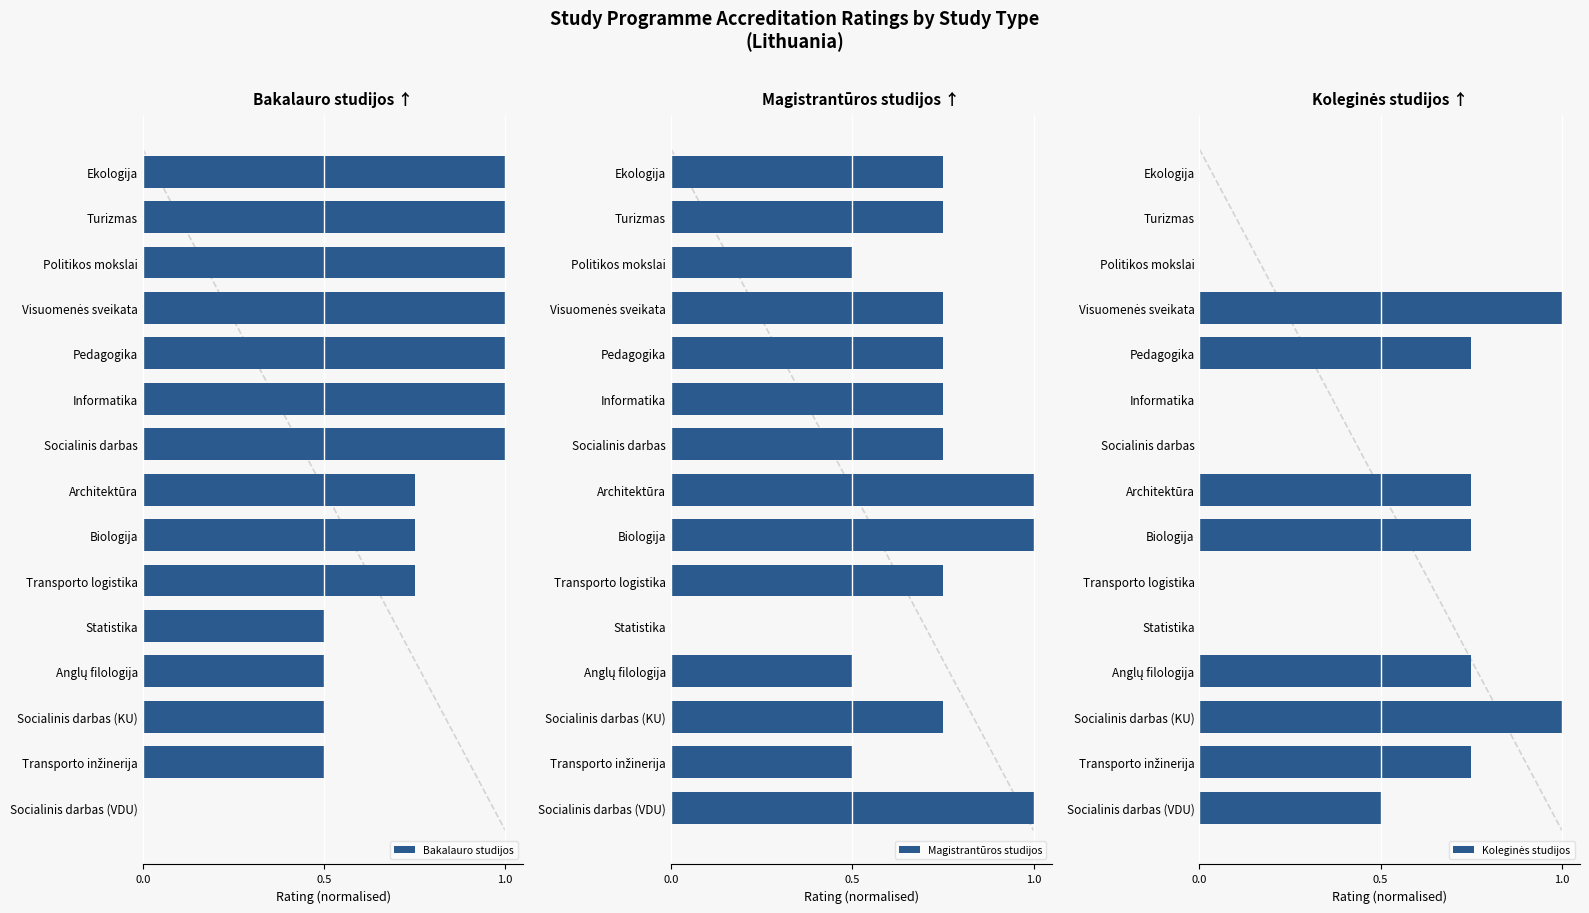

What is the highest value of the Magistrantūros studijos series?

1.0